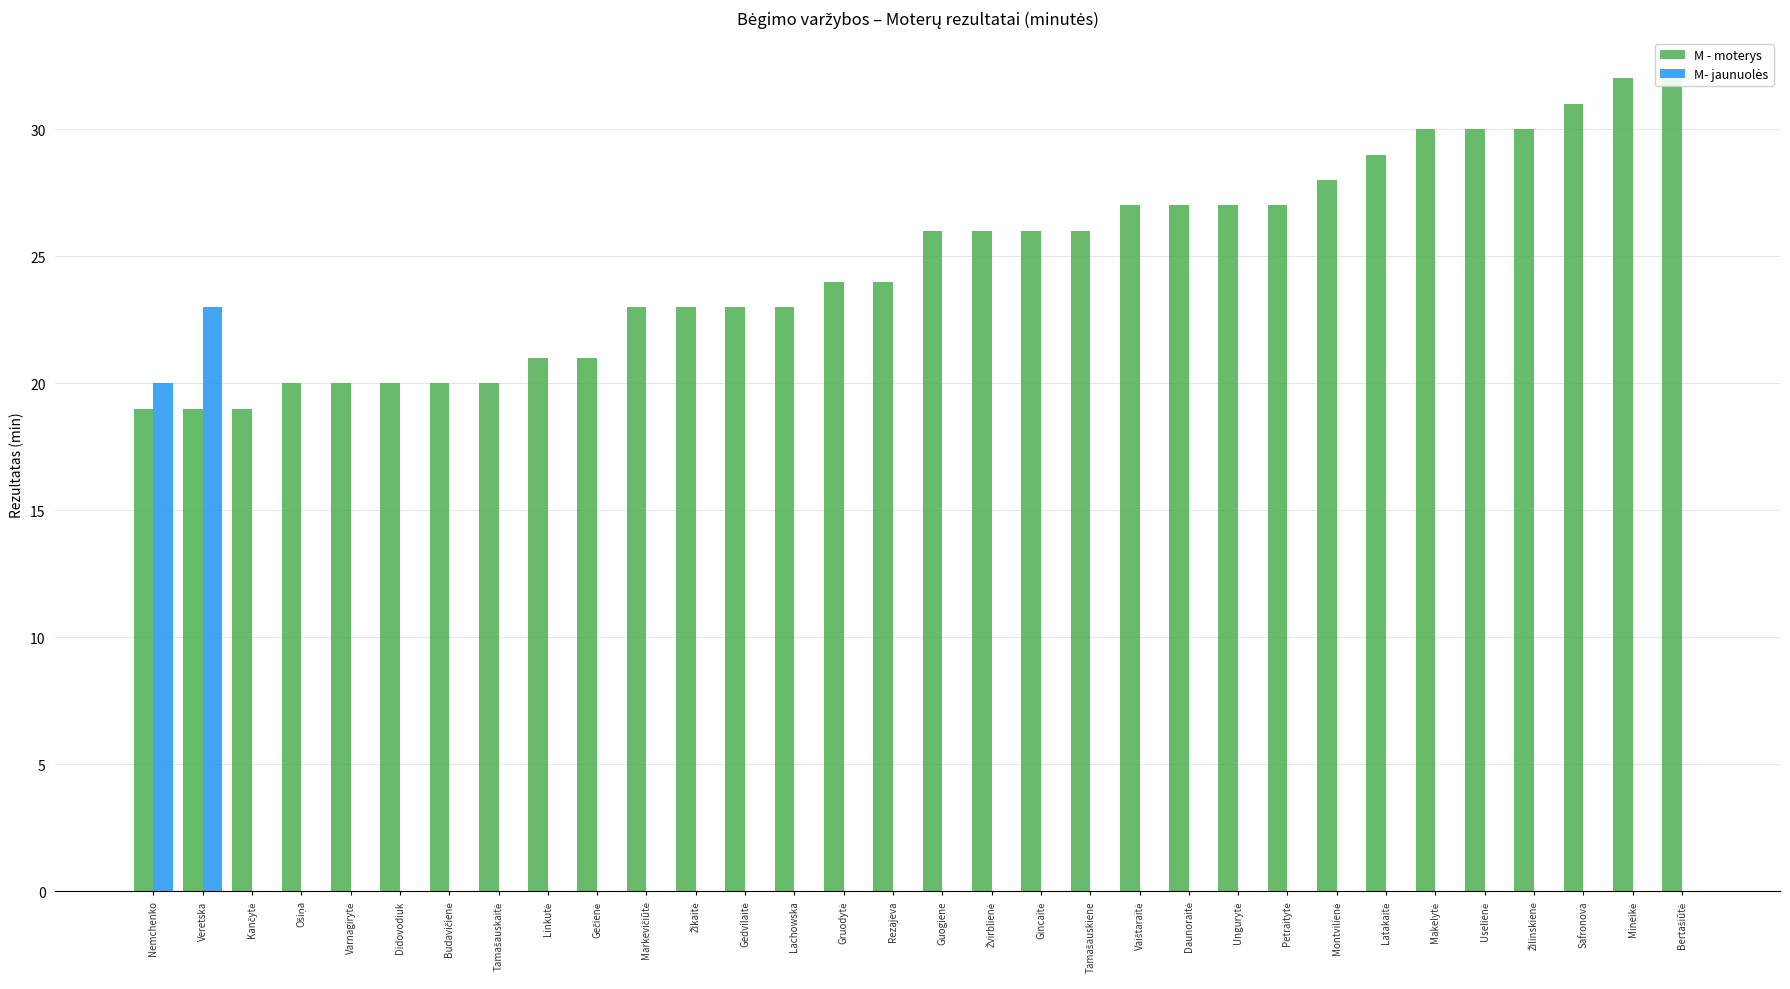

How many bars are there in total?

64